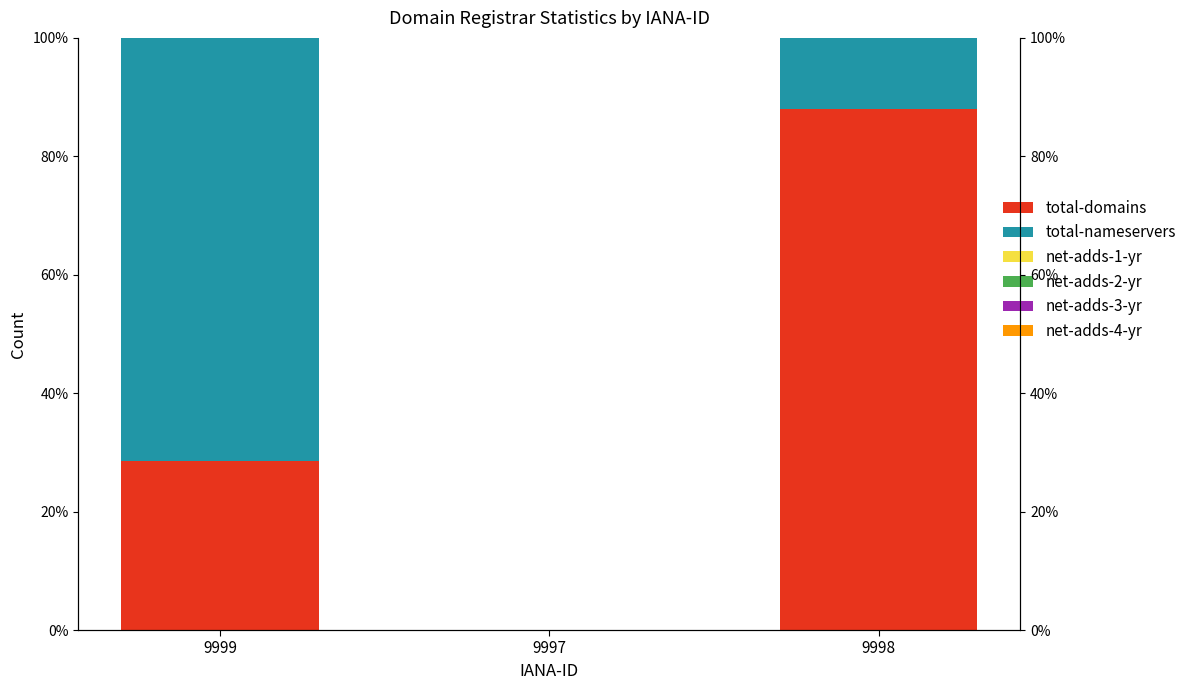

Rank the categories by net-adds-4-yr value from highest to lowest.

9999, 9997, 9998